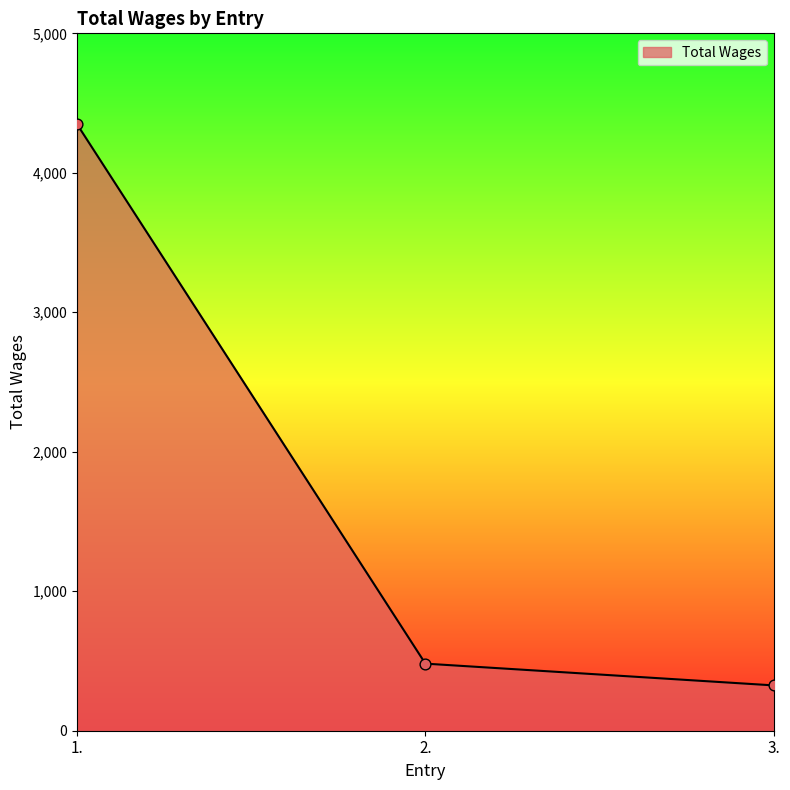

What is the ratio of the value at 1. to the value at 3.?

13.4